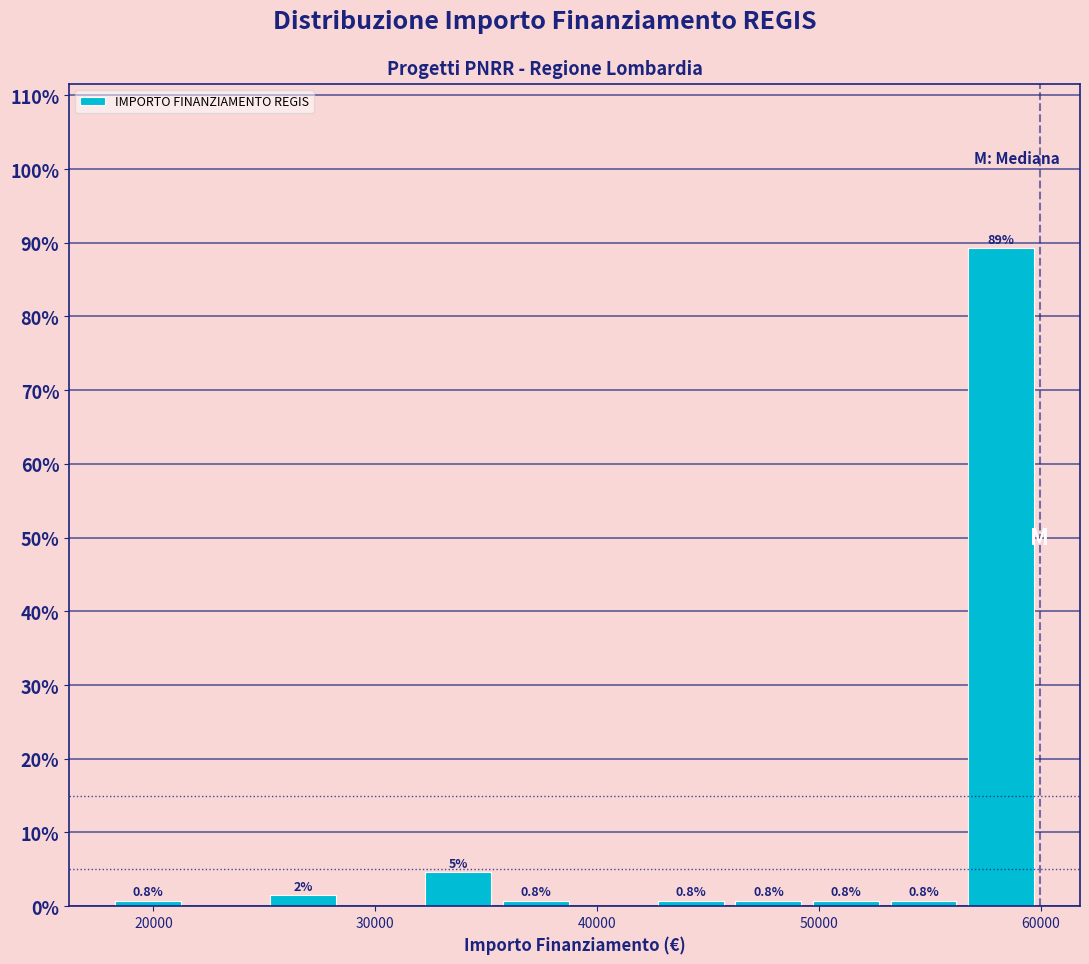

Read against the x-axis, roughly where is the centre of the tallest bar?

58000